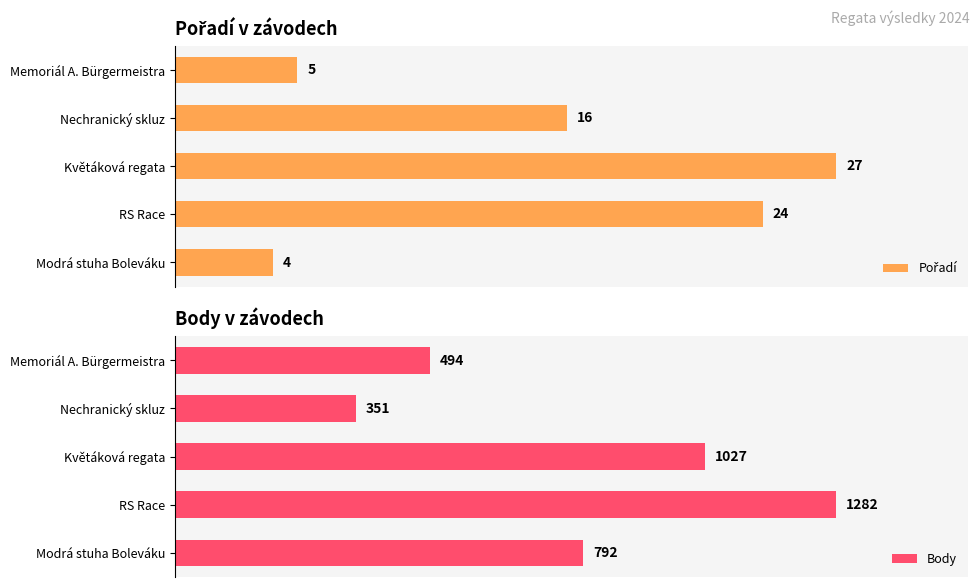

Are the bars horizontal?

Yes